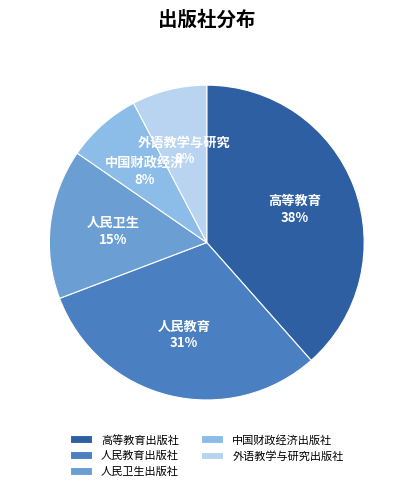

To the nearest percent, what percentage of the pie is 高等教育出版社?

38%